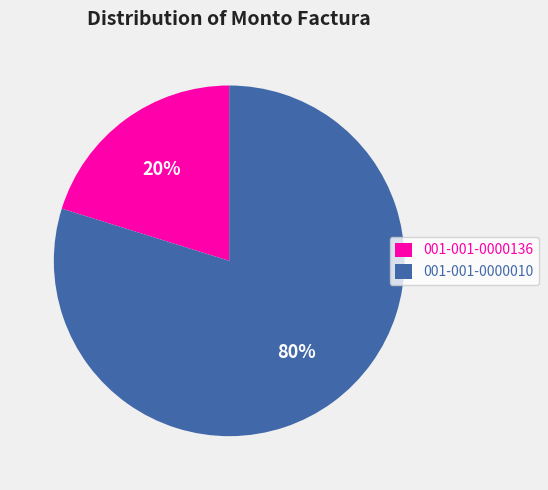

To the nearest percent, what portion does 001-001-0000136 represent?

20%